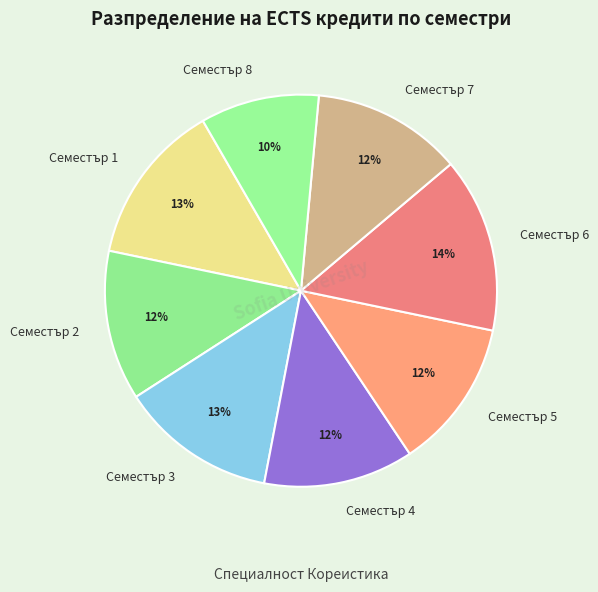

What is the largest slice in the pie chart?

Семестър 6